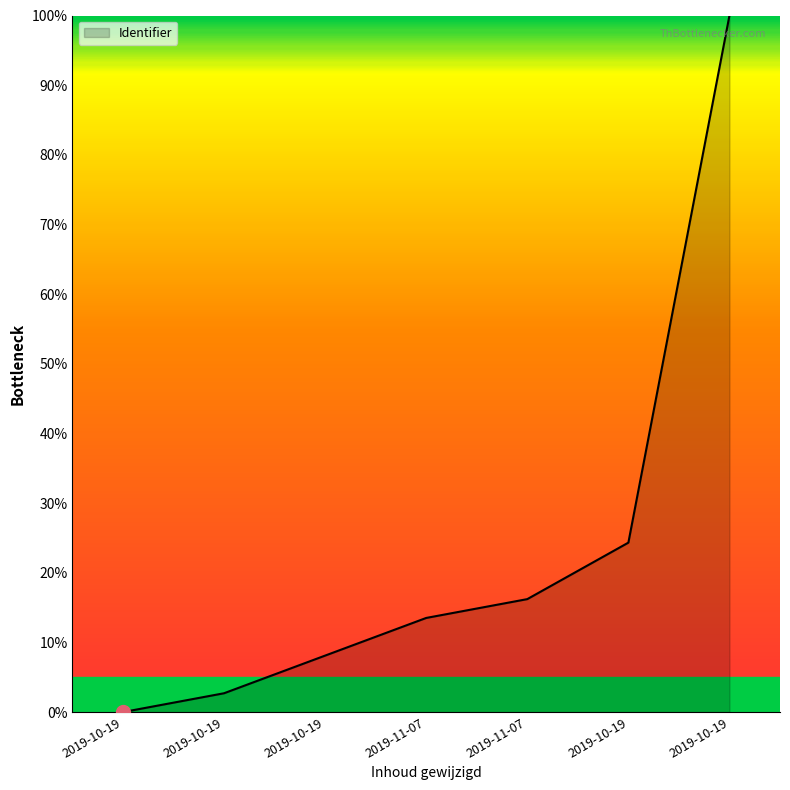

True or false: the data shows 38.4 at 2019-10-19.

False